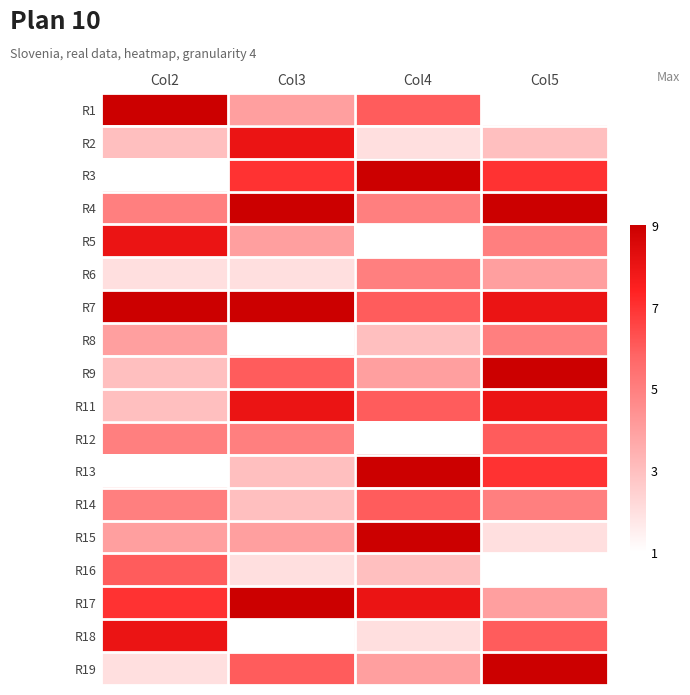

Reading left to right, what are all the values shown in this chart?

R1: Col2=9	Col3=4	Col4=6	Col5=1
R2: Col2=3	Col3=8	Col4=2	Col5=3
R3: Col2=1	Col3=7	Col4=9	Col5=7
R4: Col2=5	Col3=9	Col4=5	Col5=9
R5: Col2=8	Col3=4	Col4=1	Col5=5
R6: Col2=2	Col3=2	Col4=5	Col5=4
R7: Col2=9	Col3=9	Col4=6	Col5=8
R8: Col2=4	Col3=1	Col4=3	Col5=5
R9: Col2=3	Col3=6	Col4=4	Col5=9
R11: Col2=3	Col3=8	Col4=6	Col5=8
R12: Col2=5	Col3=5	Col4=1	Col5=6
R13: Col2=1	Col3=3	Col4=9	Col5=7
R14: Col2=5	Col3=3	Col4=6	Col5=5
R15: Col2=4	Col3=4	Col4=9	Col5=2
R16: Col2=6	Col3=2	Col4=3	Col5=1
R17: Col2=7	Col3=9	Col4=8	Col5=4
R18: Col2=8	Col3=1	Col4=2	Col5=6
R19: Col2=2	Col3=6	Col4=4	Col5=9